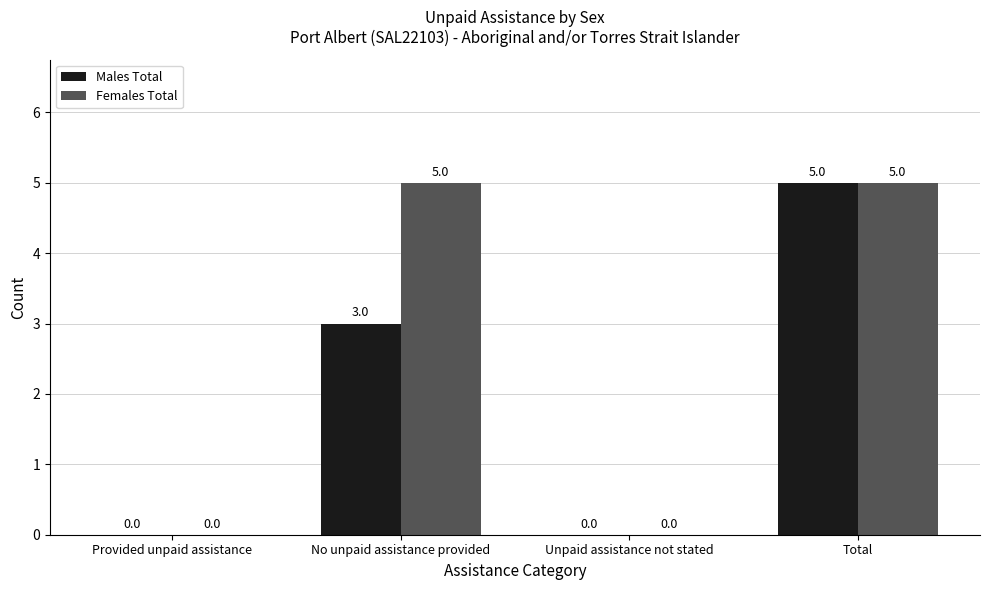

Between Provided unpaid assistance and No unpaid assistance provided, which series saw the biggest shift?

Females Total